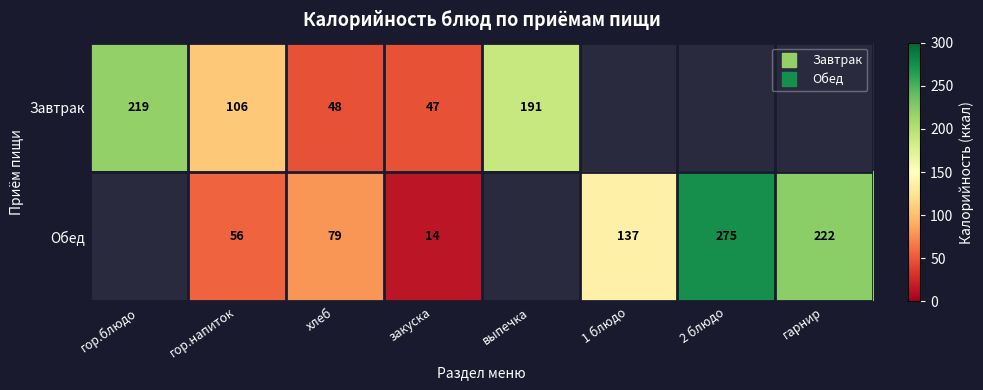

Is it true that Обед equals 23.3 at закуска?

False